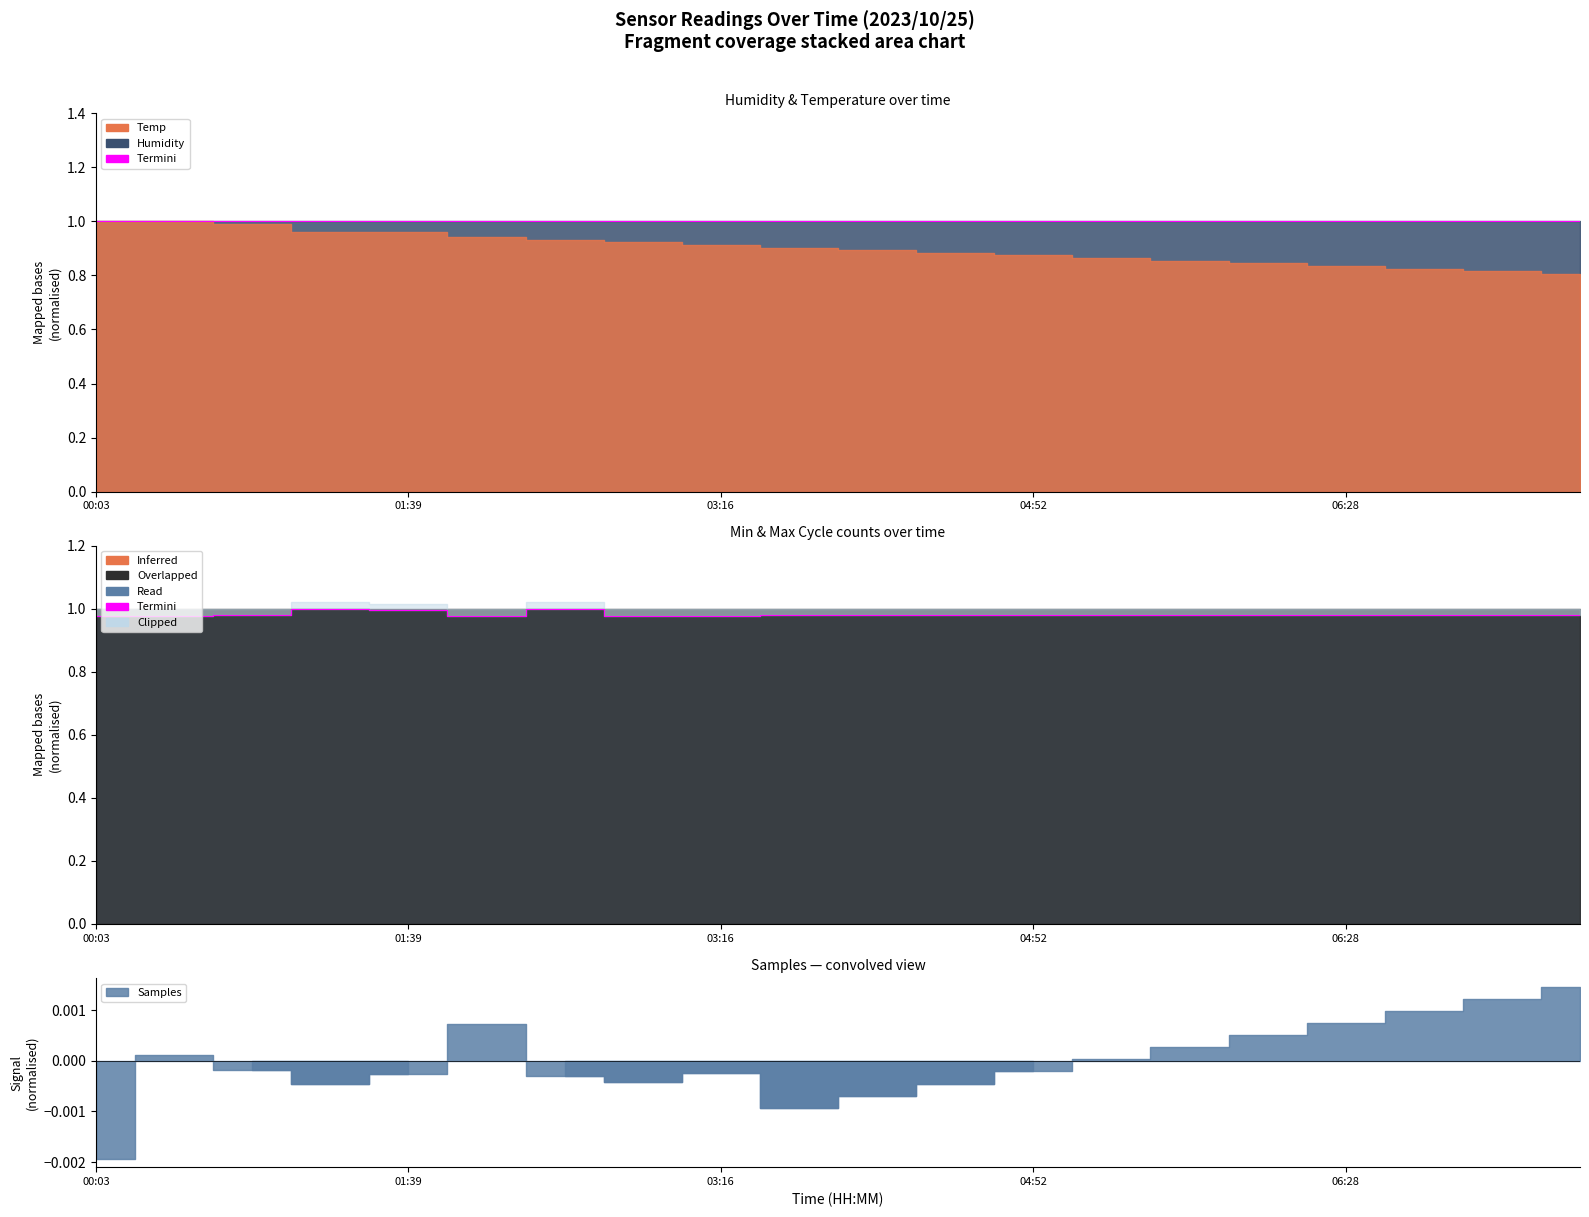

How many interior local peaks (higher than both neighbors) does the data have?

2